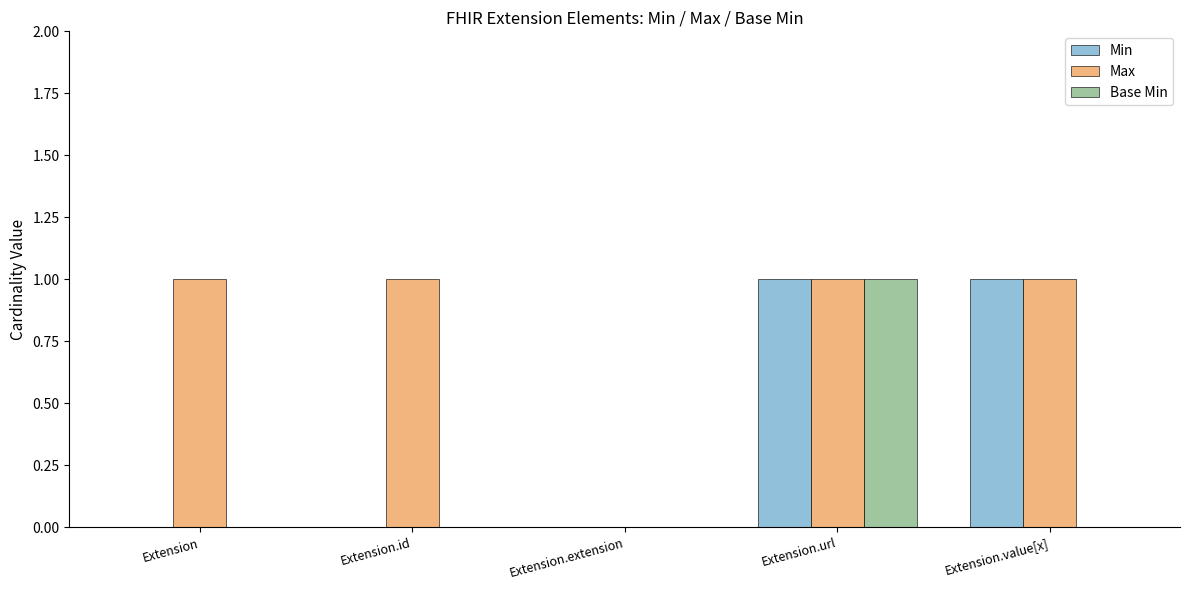

Which series has the largest total across all categories?

Max